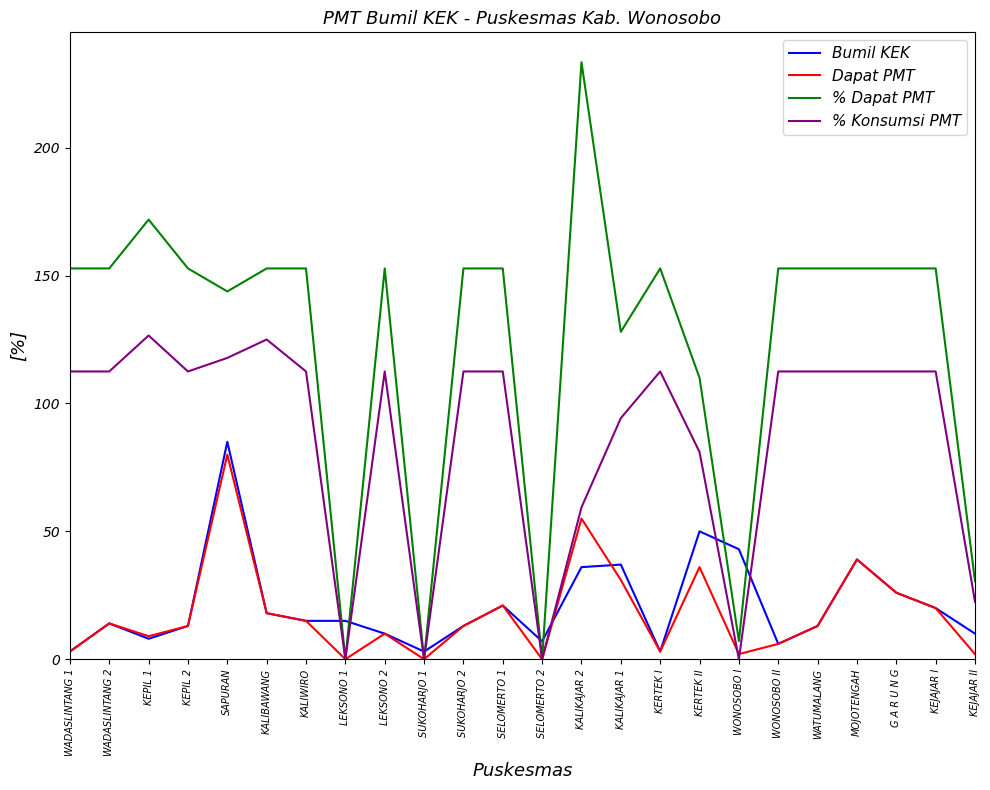

What are all the series names shown in the legend?

Bumil KEK, Dapat PMT, % Dapat PMT, % Konsumsi PMT